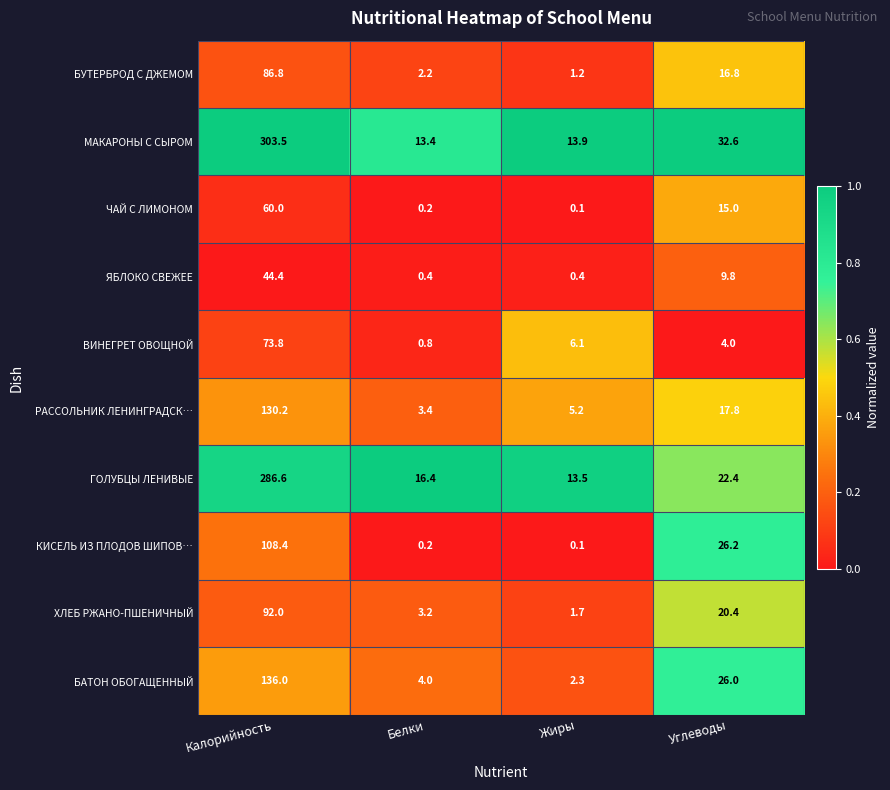

Which label corresponds to the smallest value in the chart?

Жиры